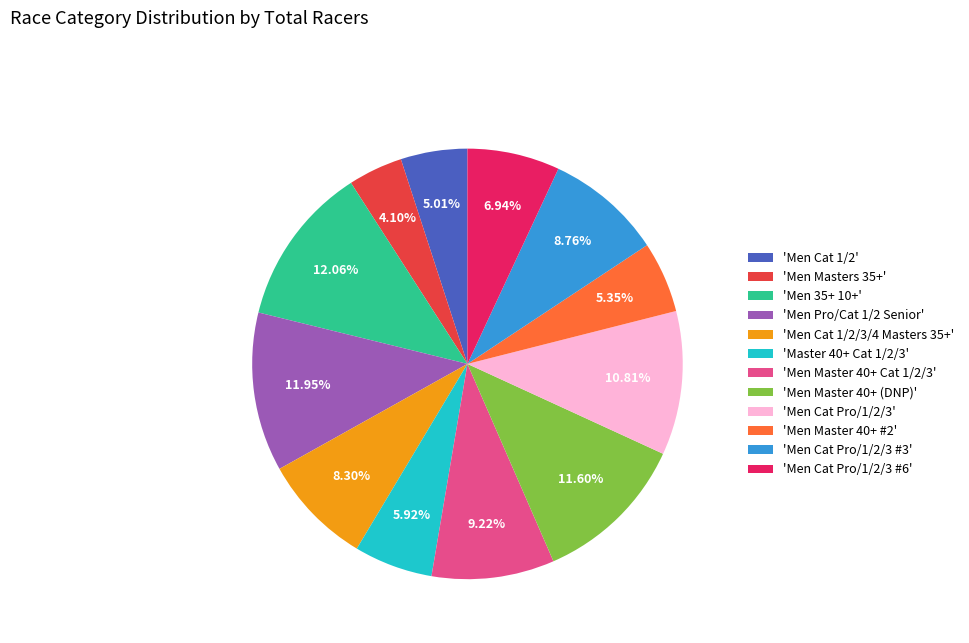

To the nearest percent, what is the difference between the largest and smallest slice percentages?

8%